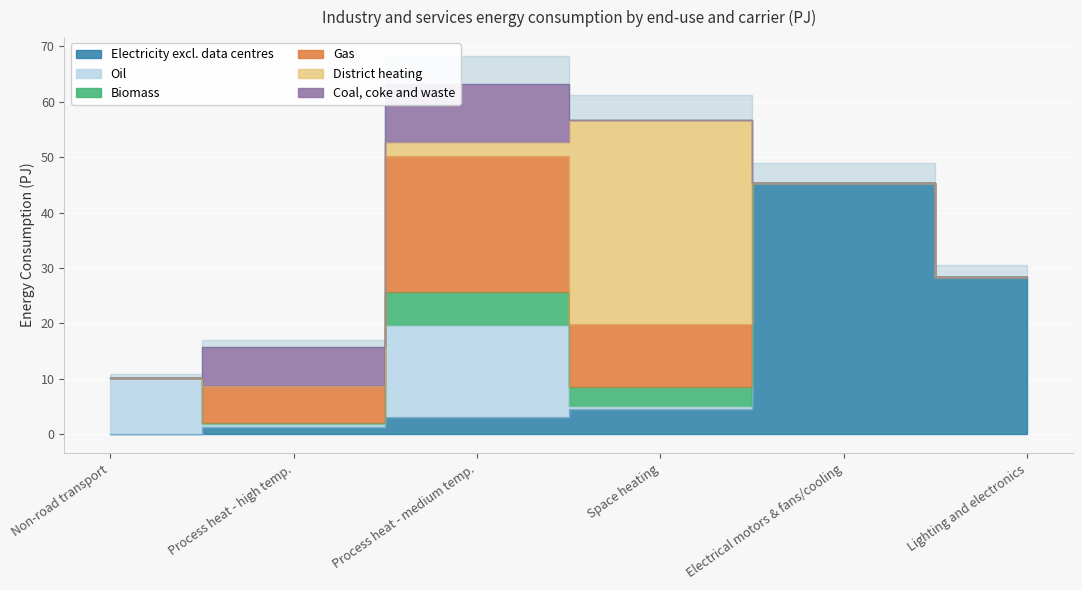

What is the difference between the Oil values at Process heat - medium temp. and Process heat - high temp.?

16.0